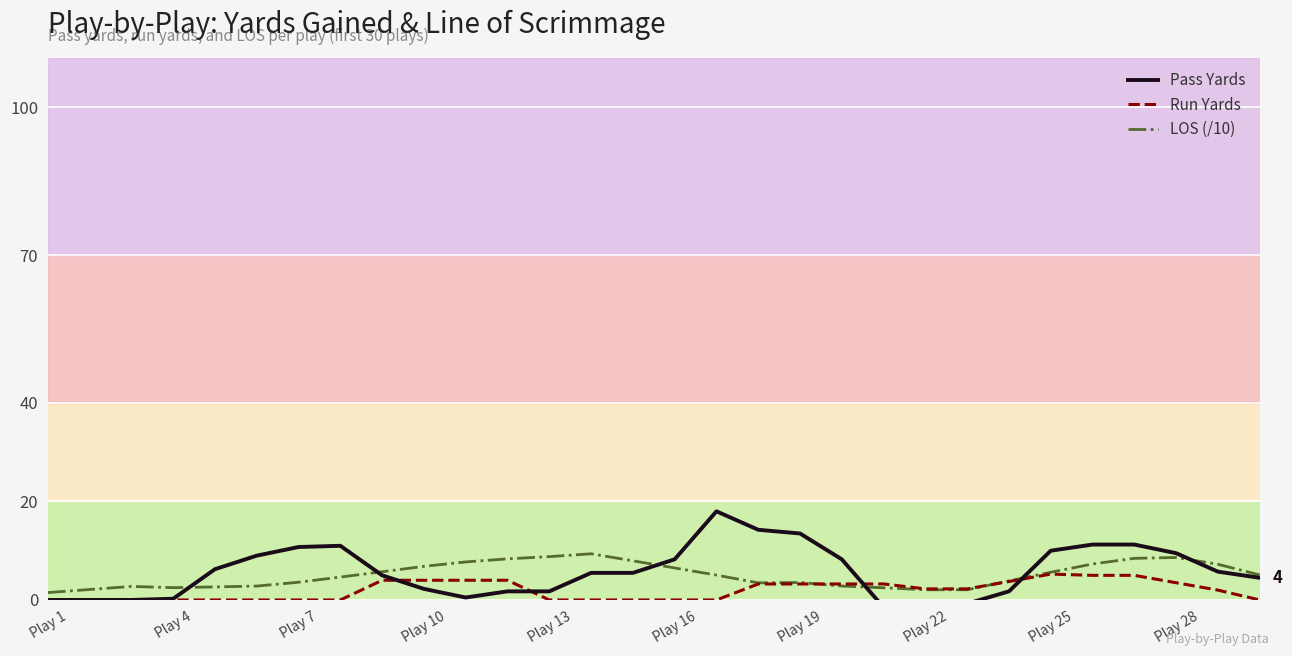

What is the greatest value displayed?

18.0